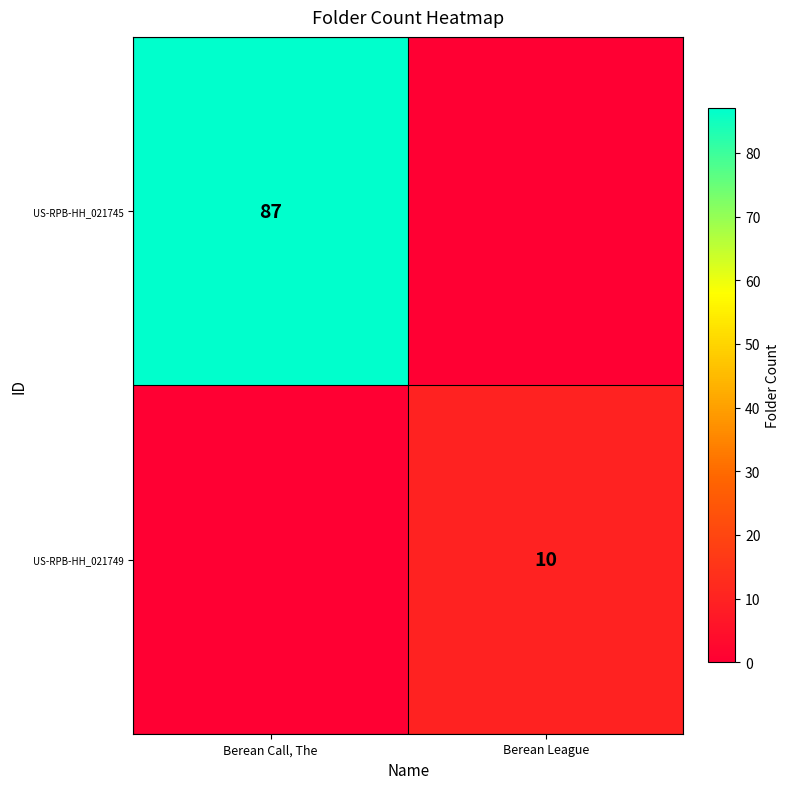

Between Berean Call, The and Berean League, which is larger?

Berean Call, The